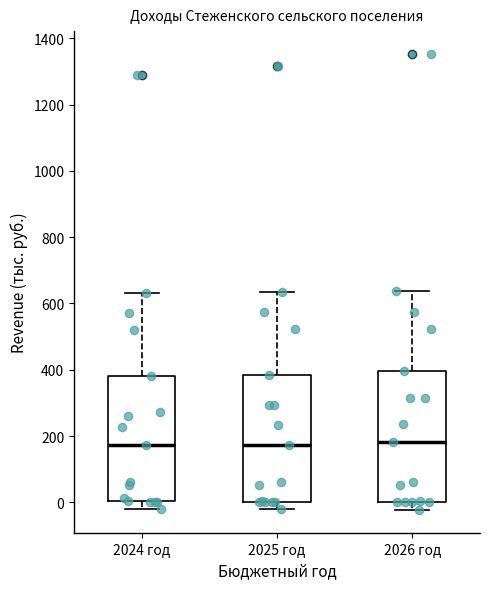

Reading left to right, transcribe this box plot: for each box, give where its median line is, the range the box spans, and where its two whiskers end, as read against the y-axis. The values are not printed on the chart, so give them approximately, as read against the axis.

2024 год: median 180, box 0 to 380, whiskers -20 to 640
2025 год: median 180, box 0 to 380, whiskers -20 to 640
2026 год: median 180, box 0 to 400, whiskers -20 to 640